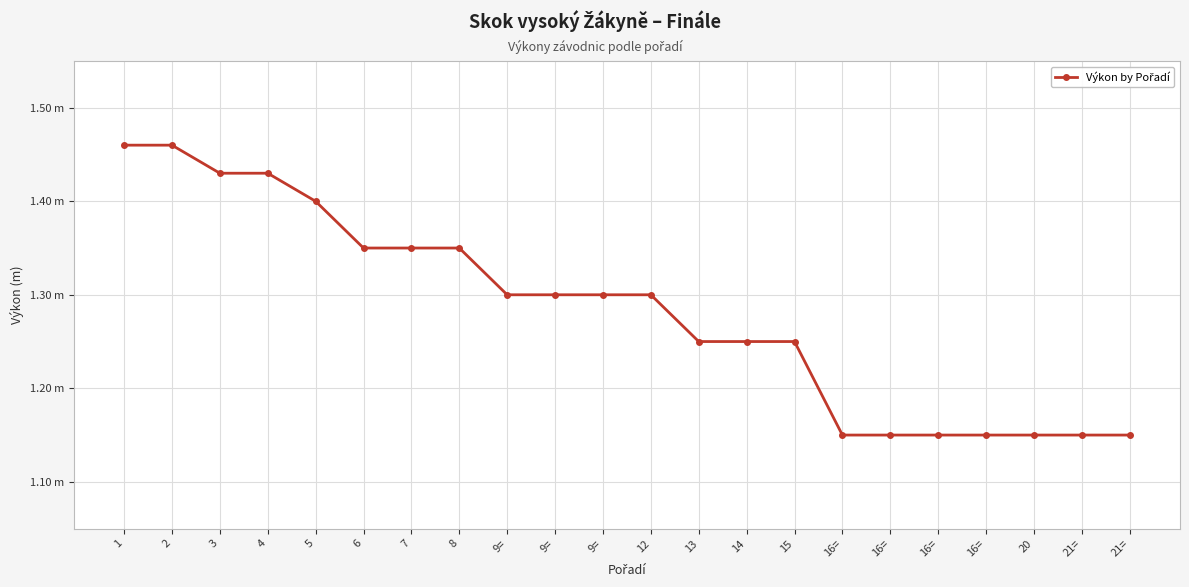

Does the chart have visible grid lines?

Yes